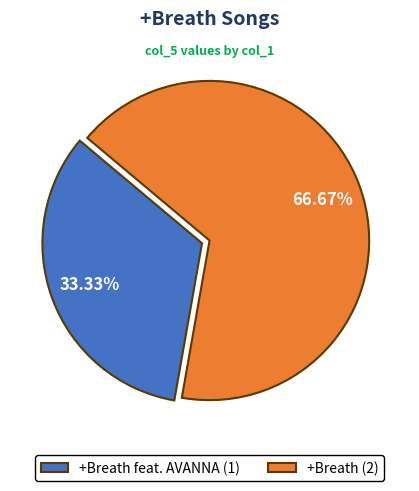

Count the number of slices in the pie.

2